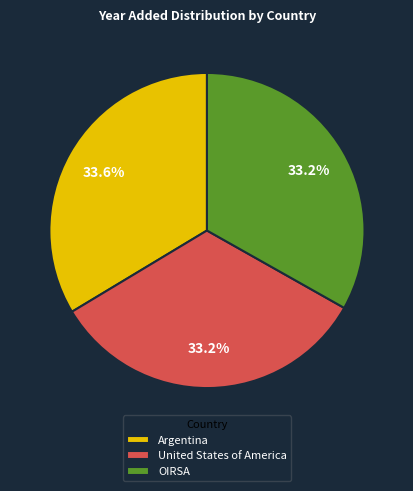

Is it true that OIRSA is 33% of the pie?

True